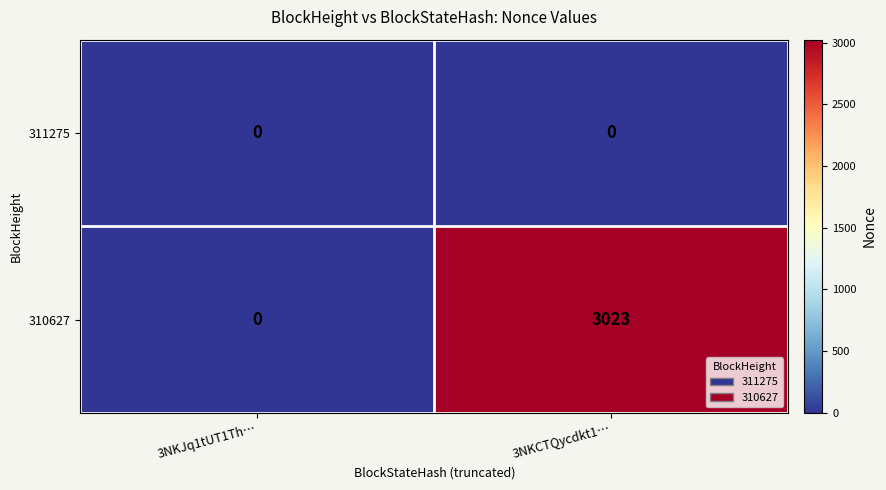

What is the total value across all series at 3NKCTQycdkt1…?

3023